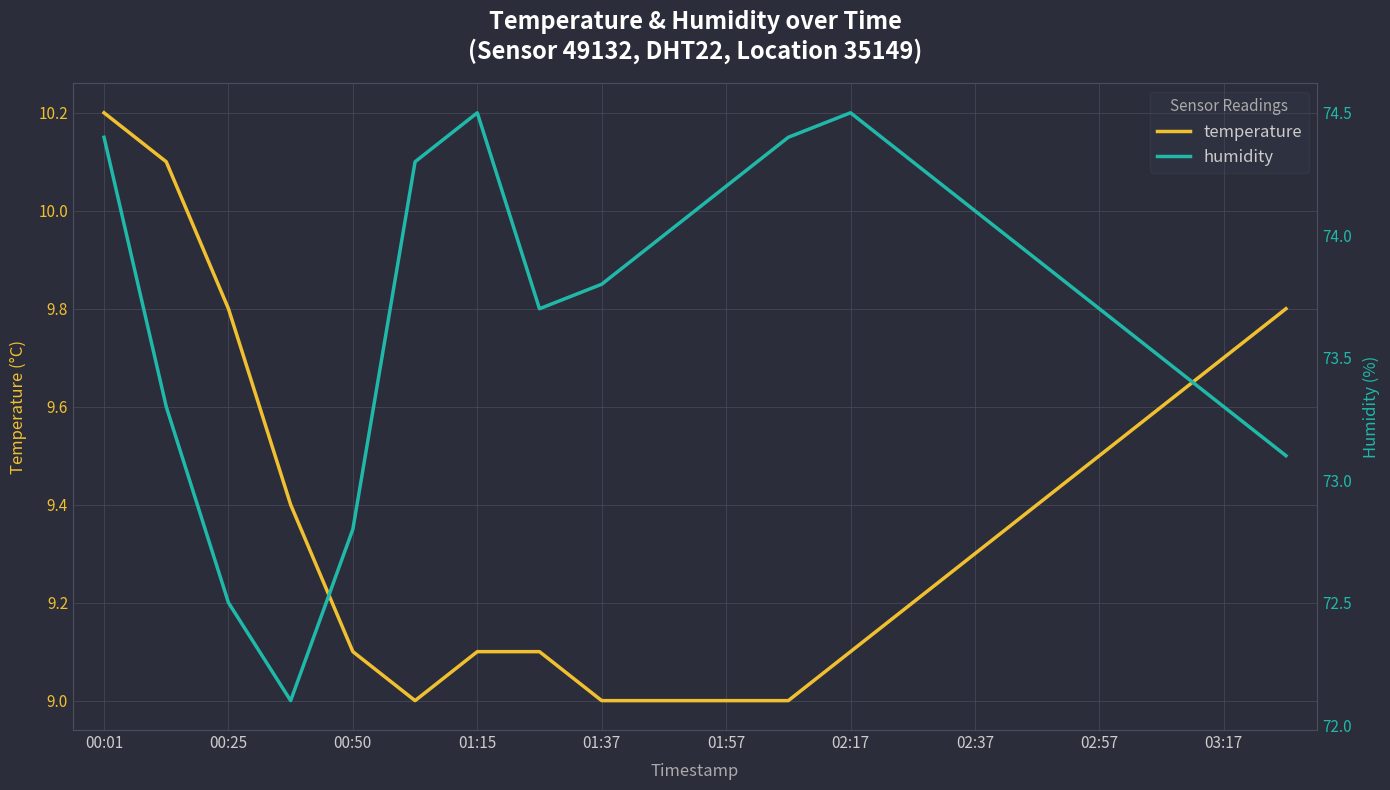

True or false: temperature and humidity cross at least once.

False